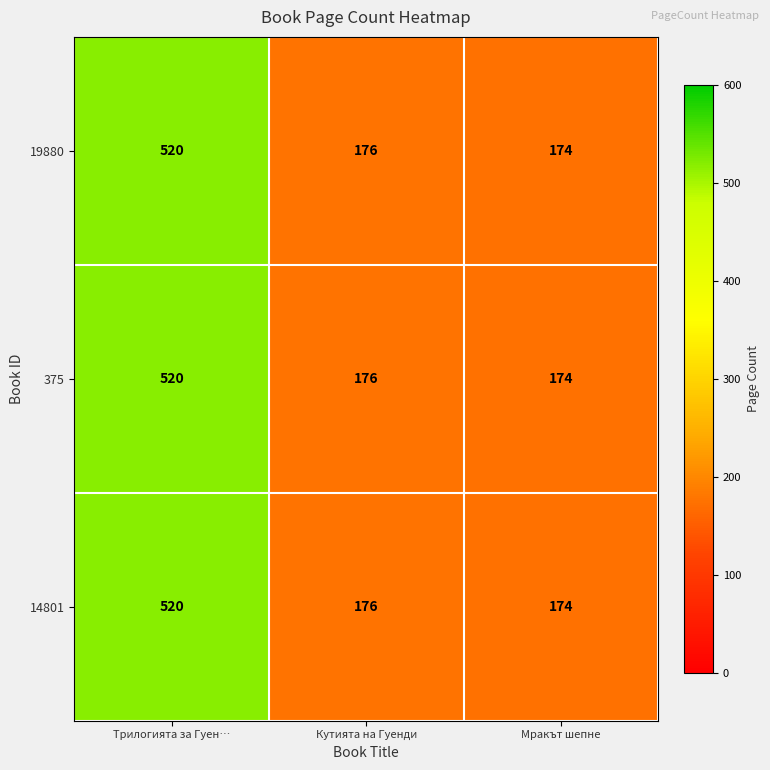

Count the number of data series in this chart.

3